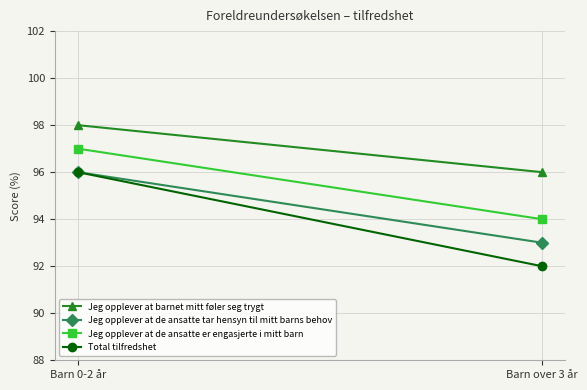

At Barn over 3 år, list the series in order from largest to smallest.

Jeg opplever at barnet mitt føler seg trygt, Jeg opplever at de ansatte er engasjerte i mitt barn, Jeg opplever at de ansatte tar hensyn til mitt barns behov, Total tilfredshet